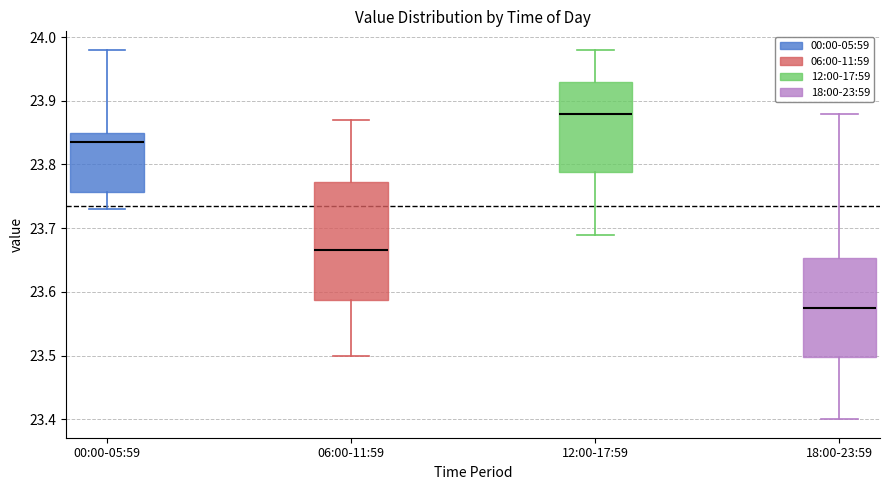

Comparing the boxes themselves (not the whiskers), which one is the tallest?

06:00-11:59